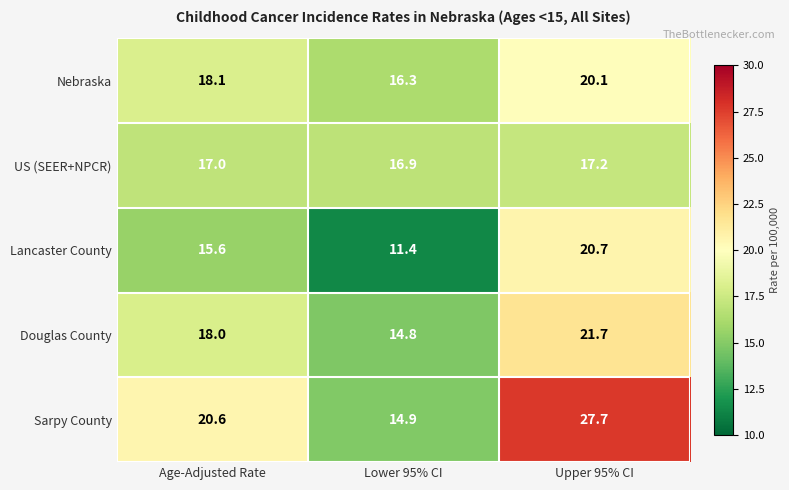

What is the difference between the second highest and minimum values in the Lancaster County series?

4.2